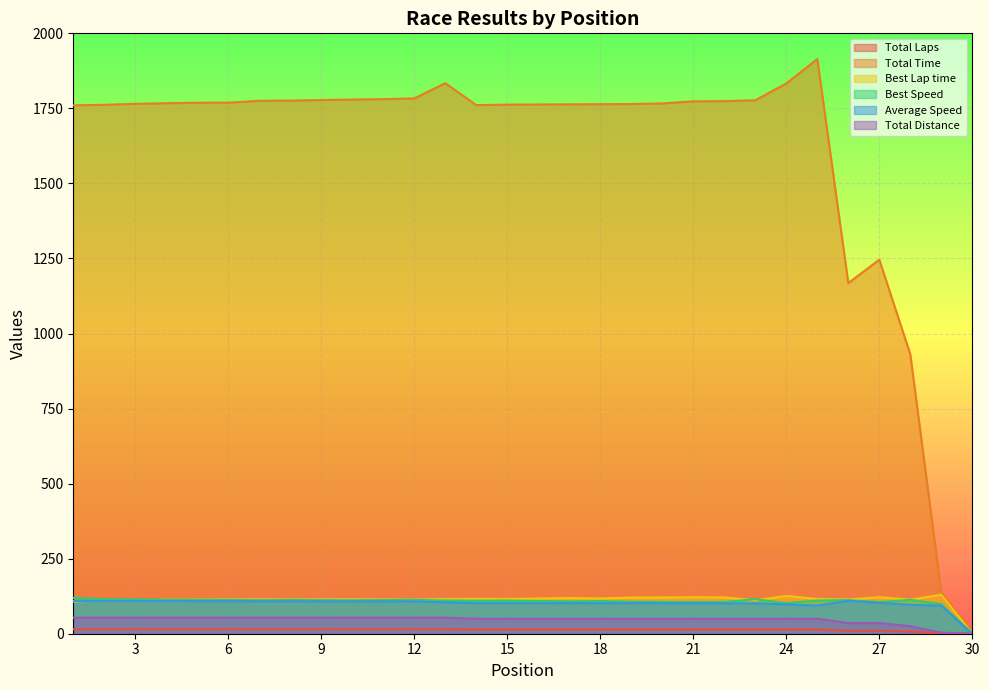

What is the difference between the maximum and minimum values in the Best Lap time series?

130.1